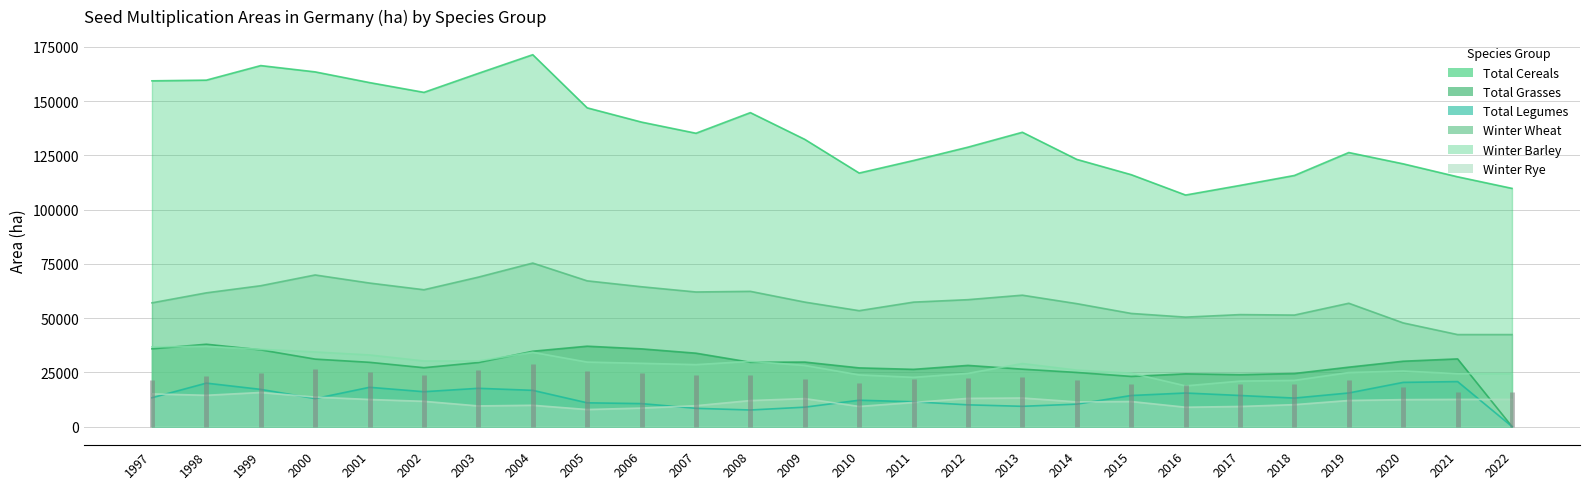

Does the chart display data point markers on the line(s)?

No